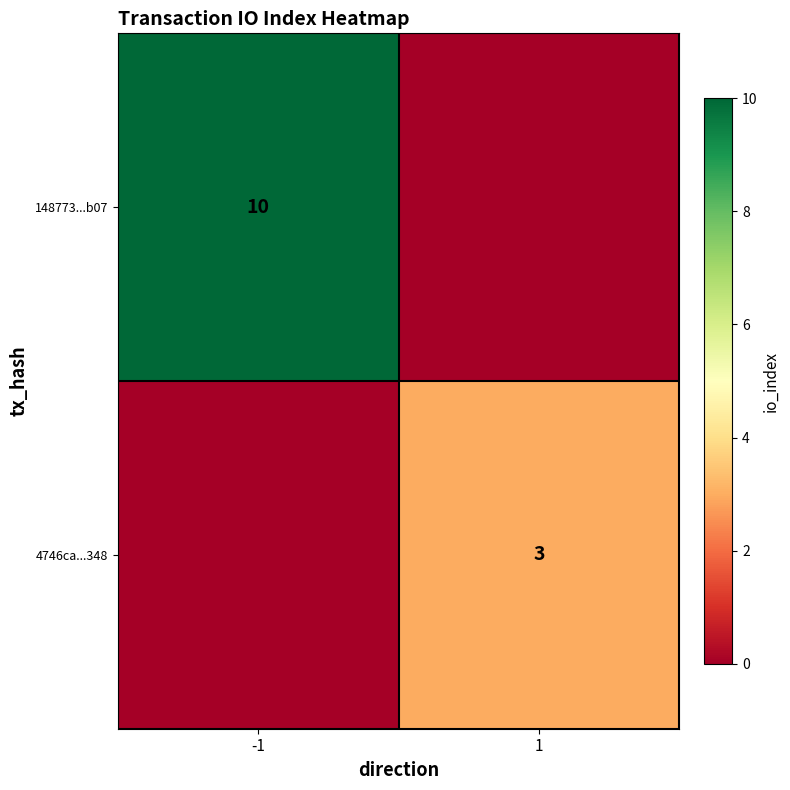

Which has a higher value, 1 or -1?

-1